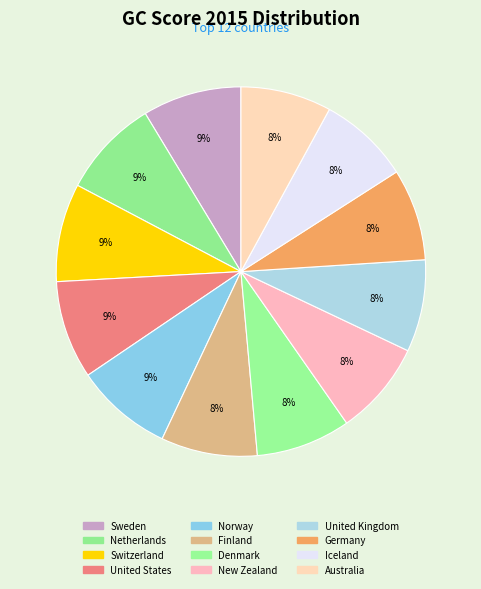

Does Denmark represent more than half of the total?

No